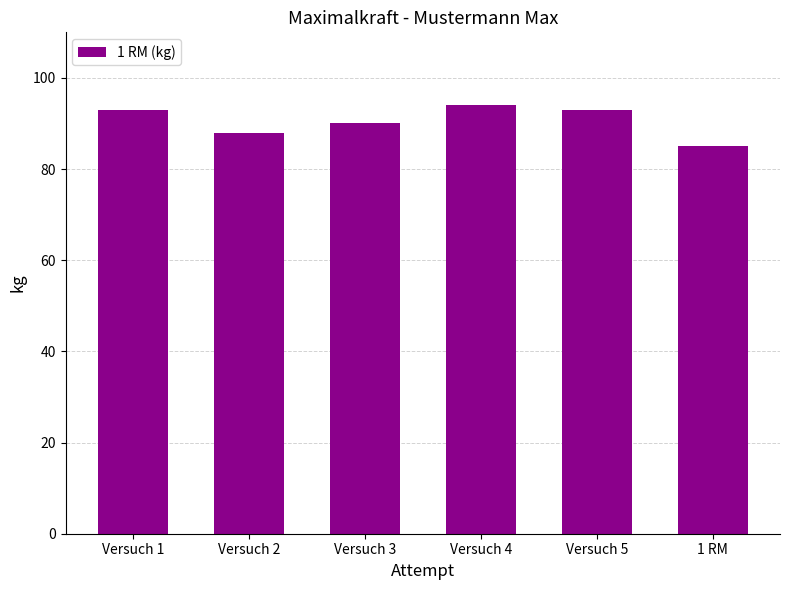

The chart shows a value of 135 at Versuch 5. True or false?

False